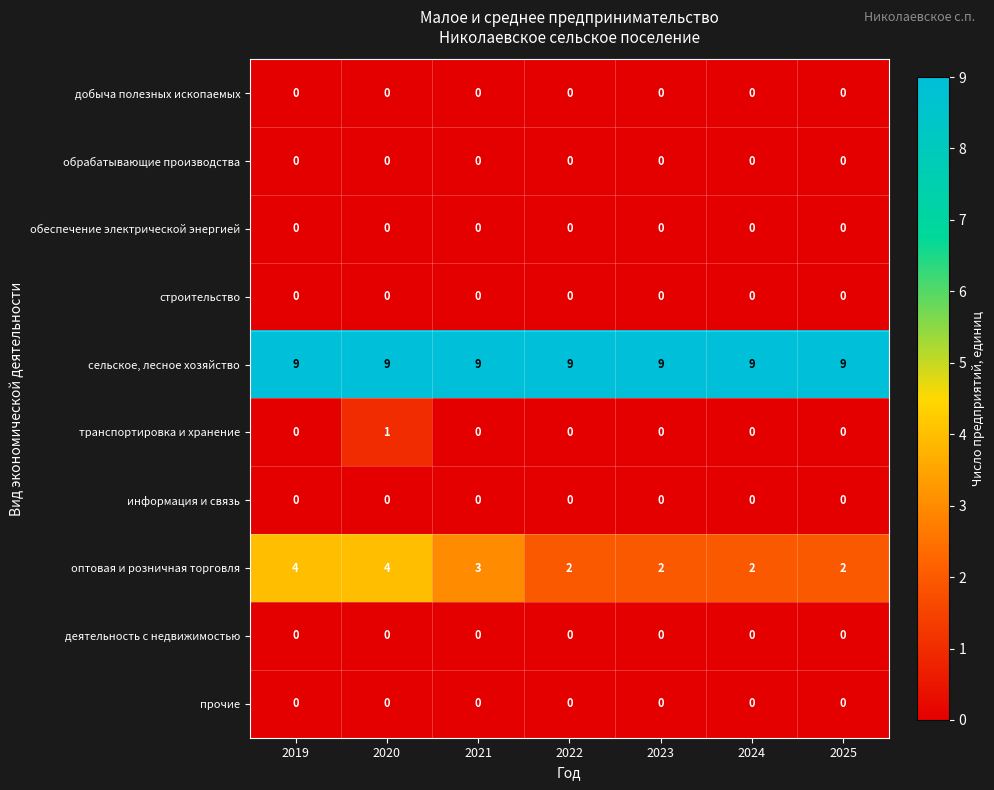

Count the number of categories in the chart.

7